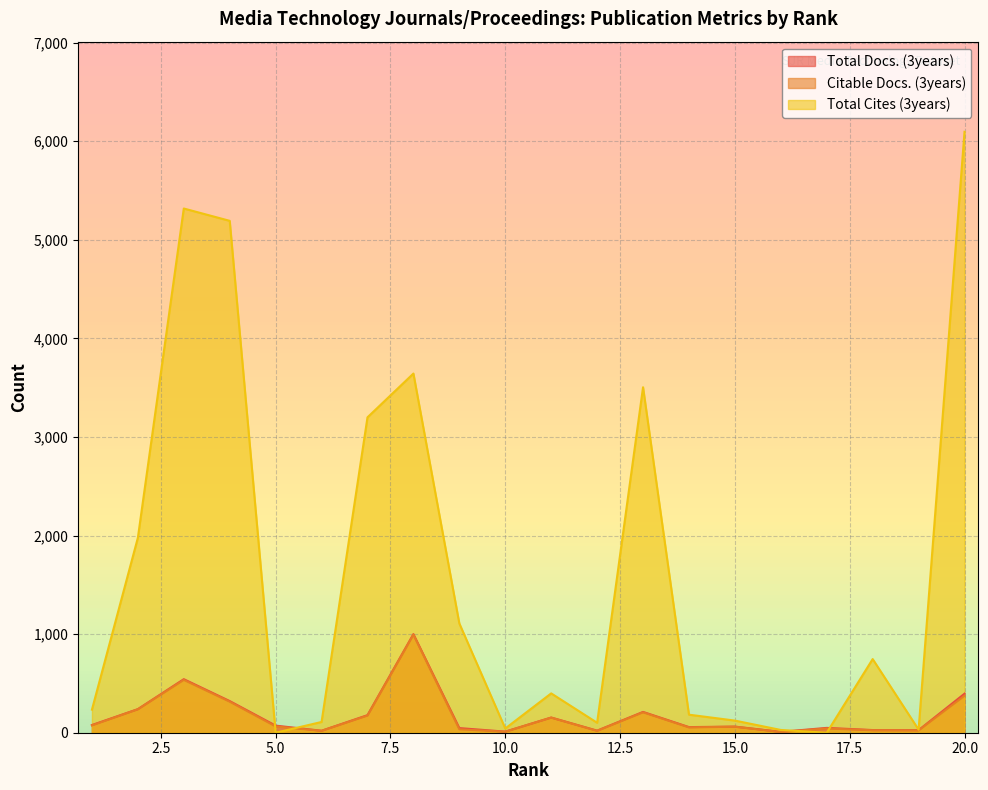

Is the value of Citable Docs. (3years) at 6 greater than the value of Total Cites (3years) at 7?

No